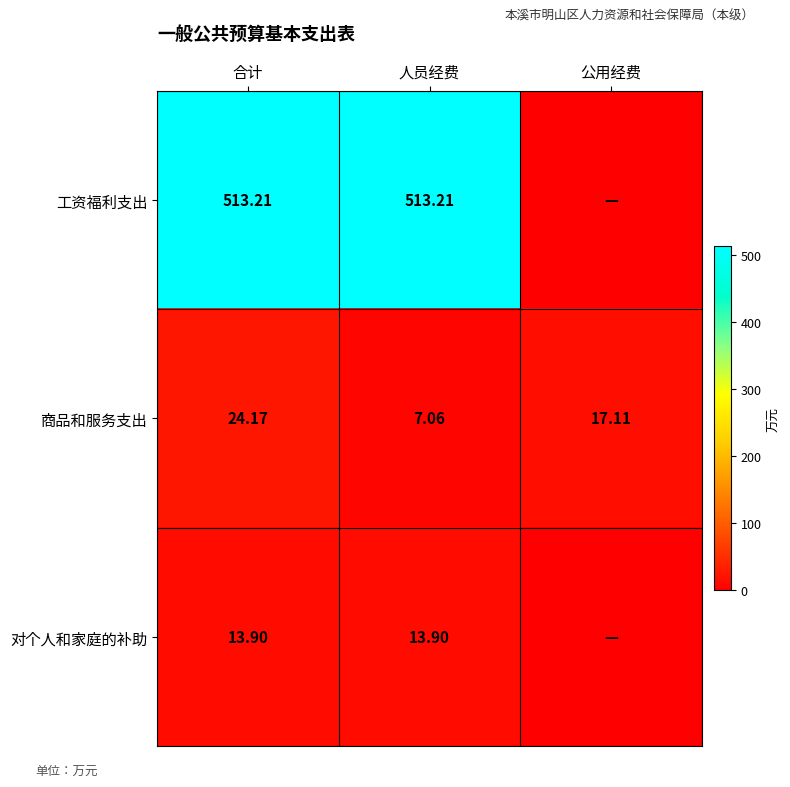

Is the value of 对个人和家庭的补助 at 人员经费 greater than the value of 工资福利支出 at 人员经费?

No